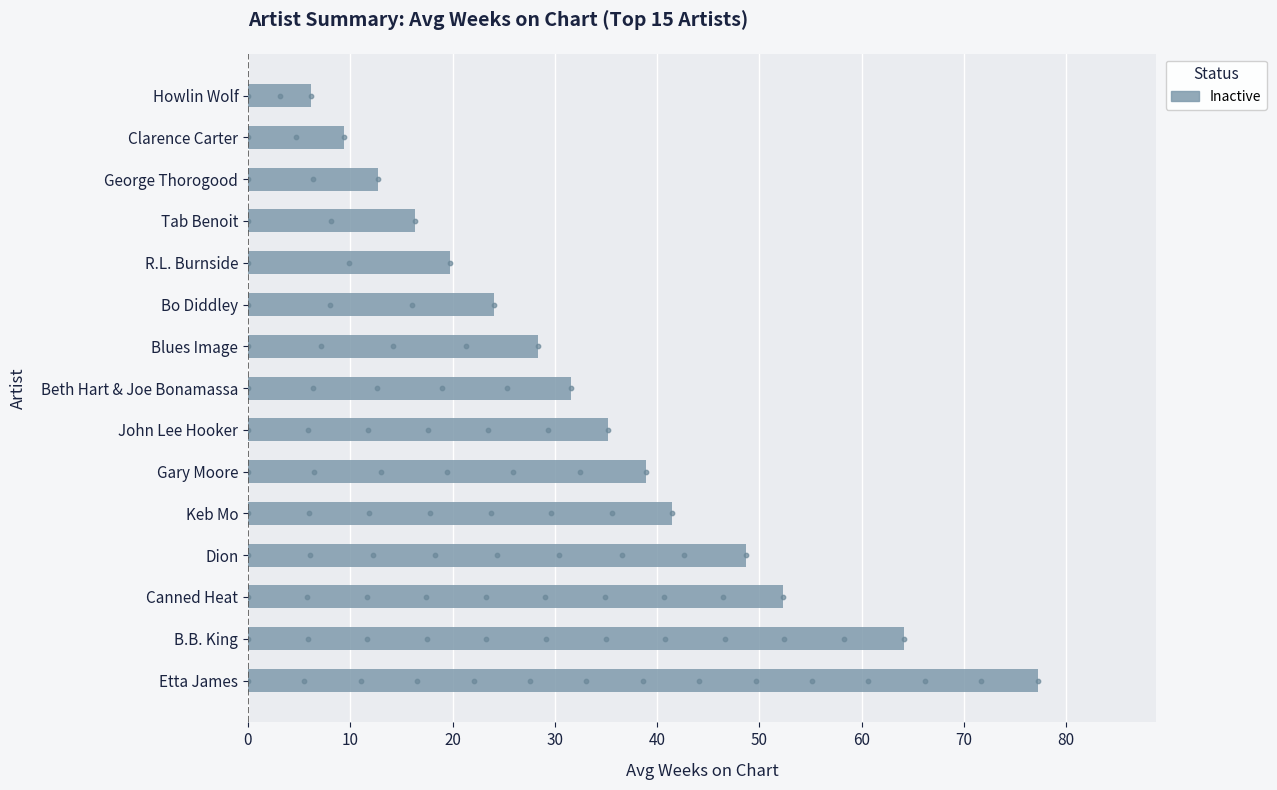

Between Dion and George Thorogood, which is larger?

Dion